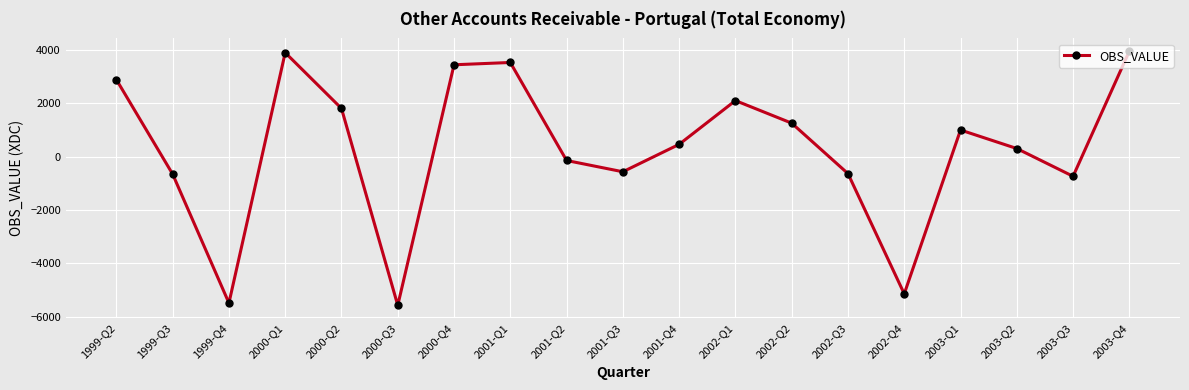

Where is the first local maximum?

2000-Q1